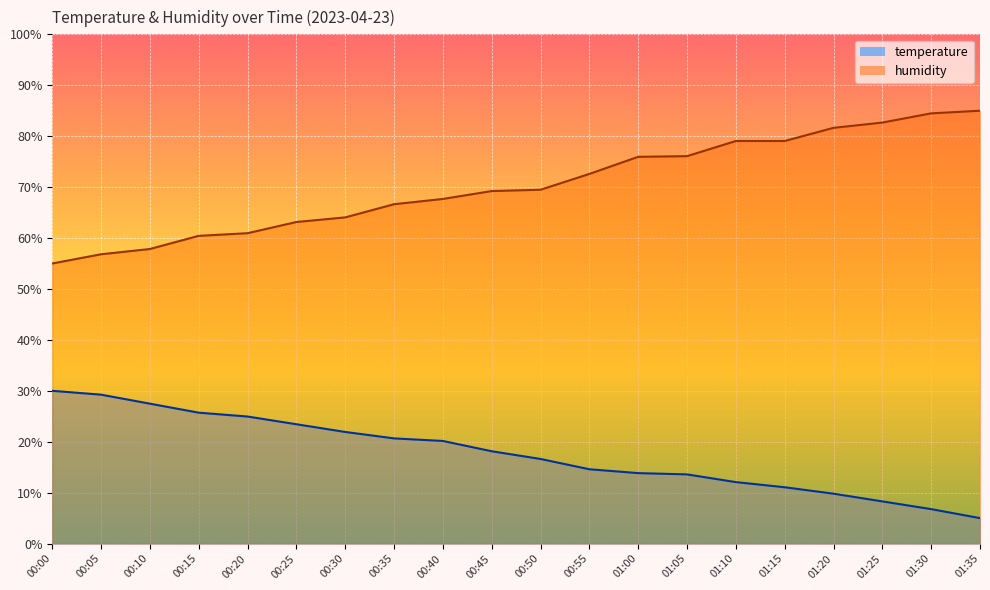

Which series has the largest range (max minus min)?

humidity